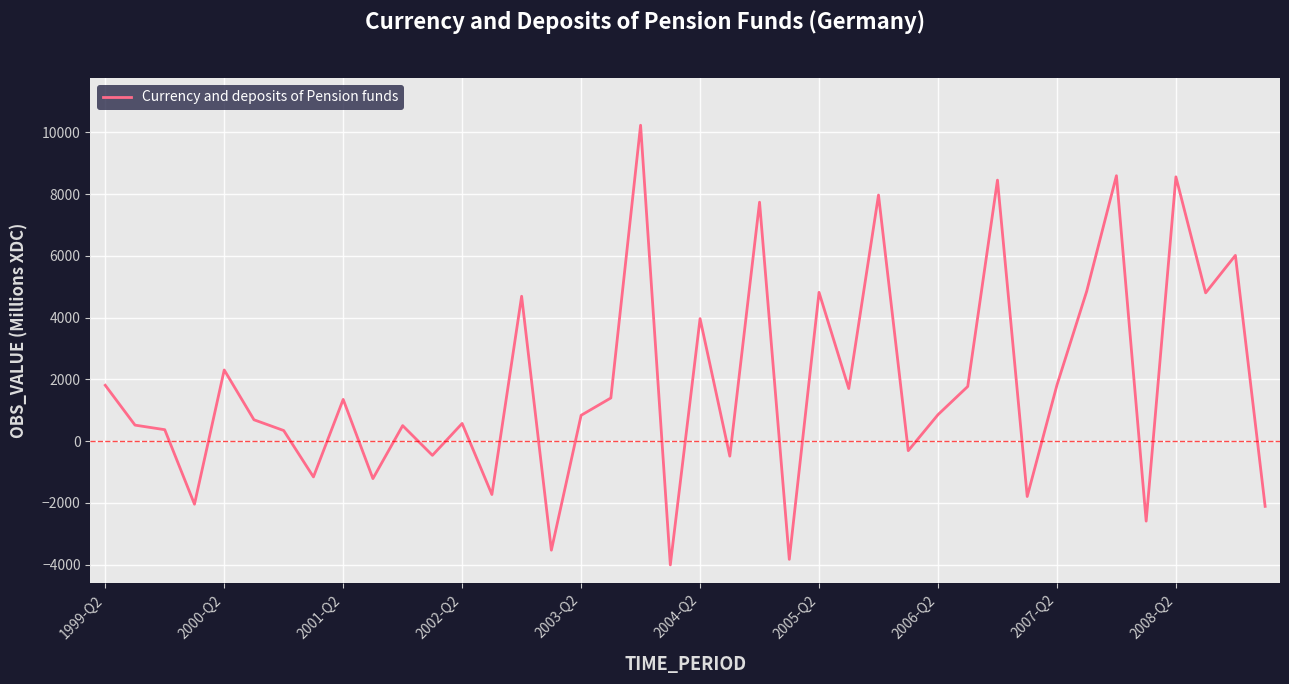

What is the sum of all values?

72204